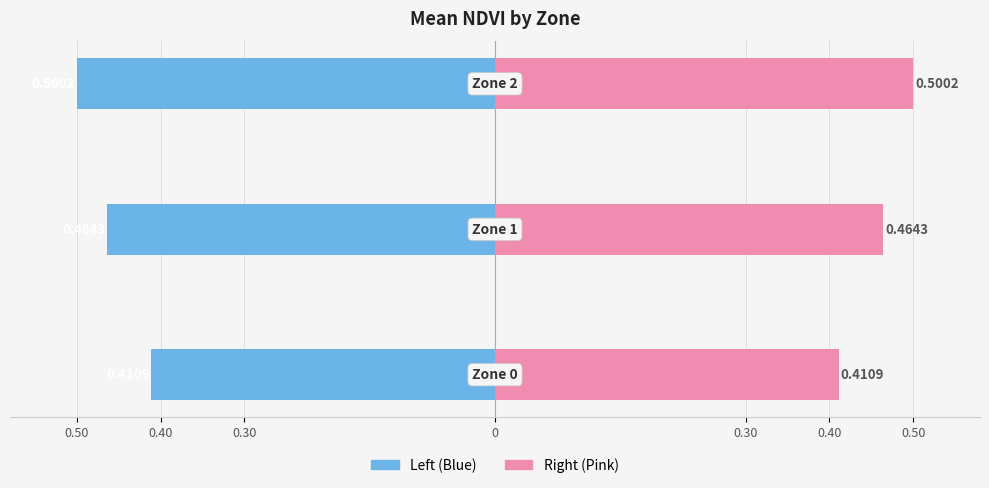

Reading left to right, what are all the values shown in this chart?

Mean NDVI (left): -0.4	-0.5	-0.5
Mean NDVI (right): 0.4	0.5	0.5